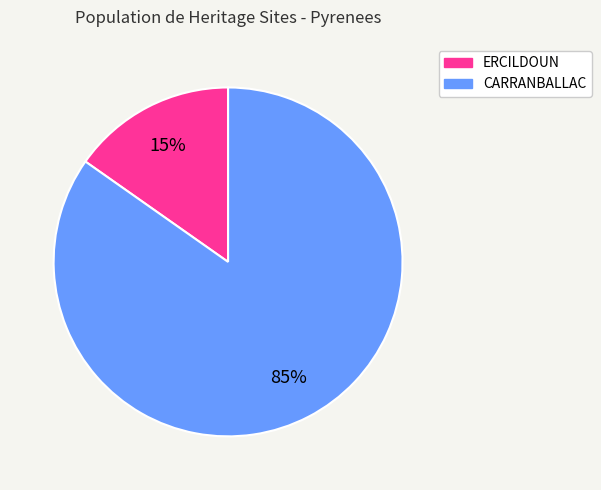

Is it true that ERCILDOUN is 1% of the pie?

False